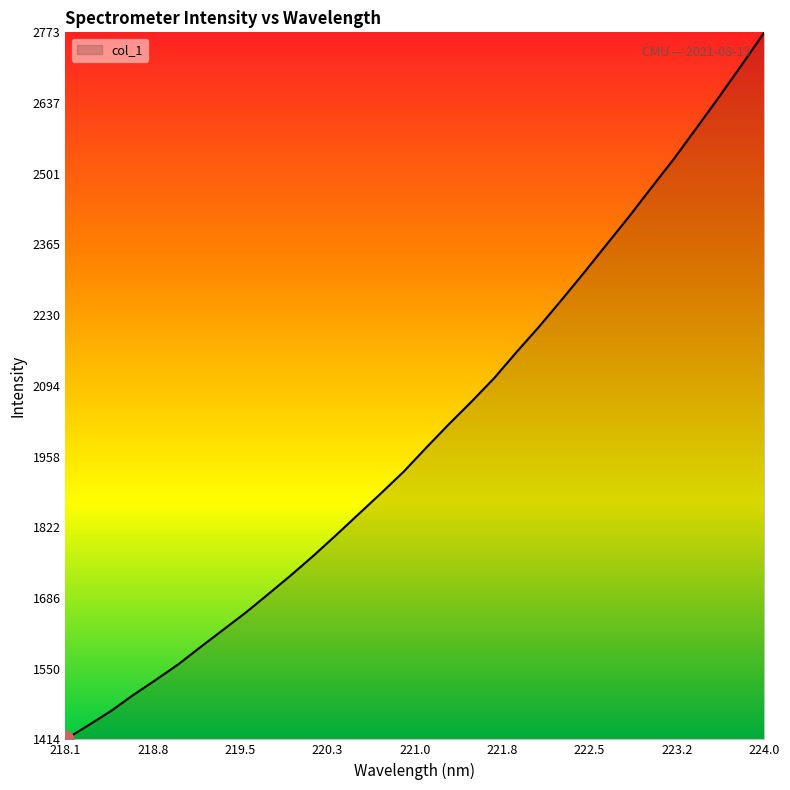

What is the greatest value displayed?

2772.9